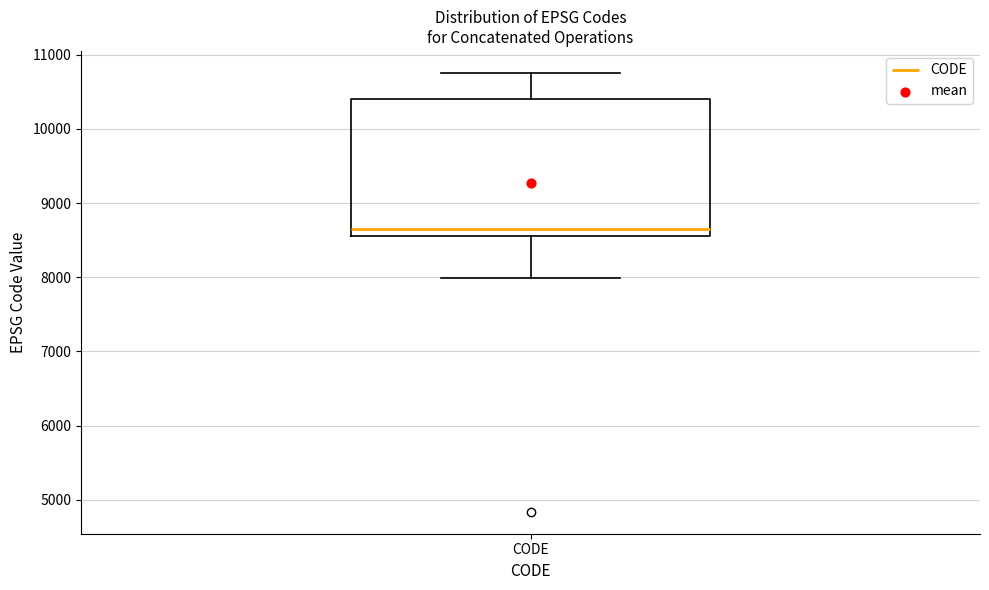

Read this box plot against the y-axis: the position of the median line, the range covered by the box, and the ends of both whiskers. The values are not printed on the chart, so give them approximately, as read against the axis.

median 8700, box 8600 to 10400, whiskers 8000 to 10800